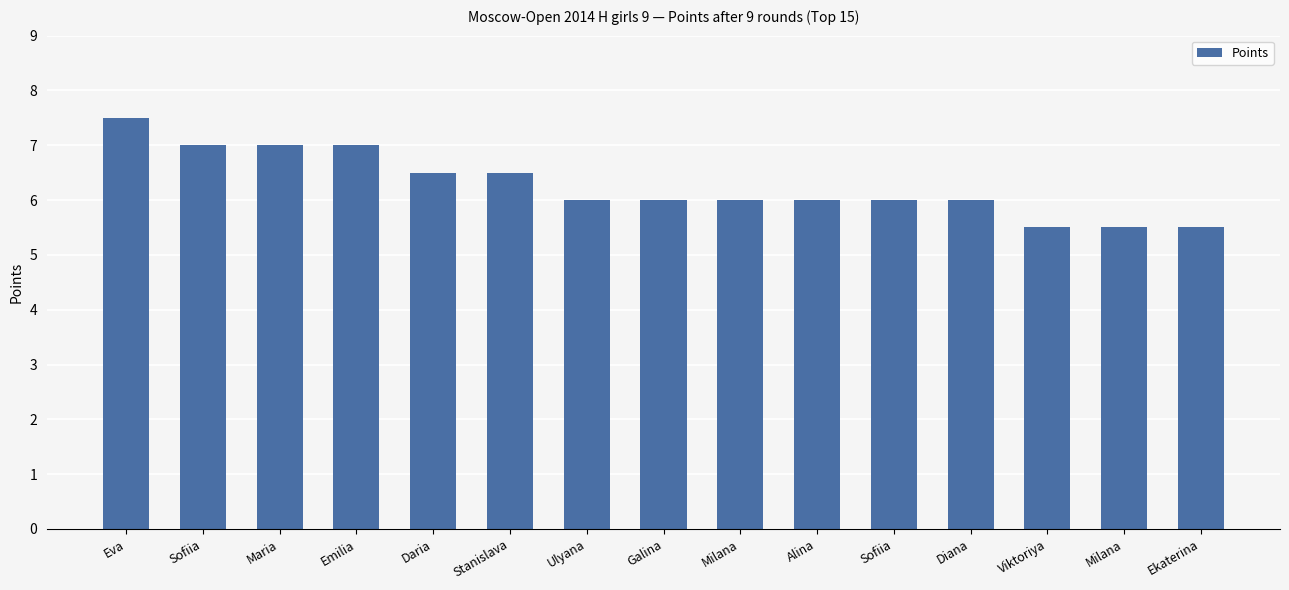

Are the bars horizontal?

No